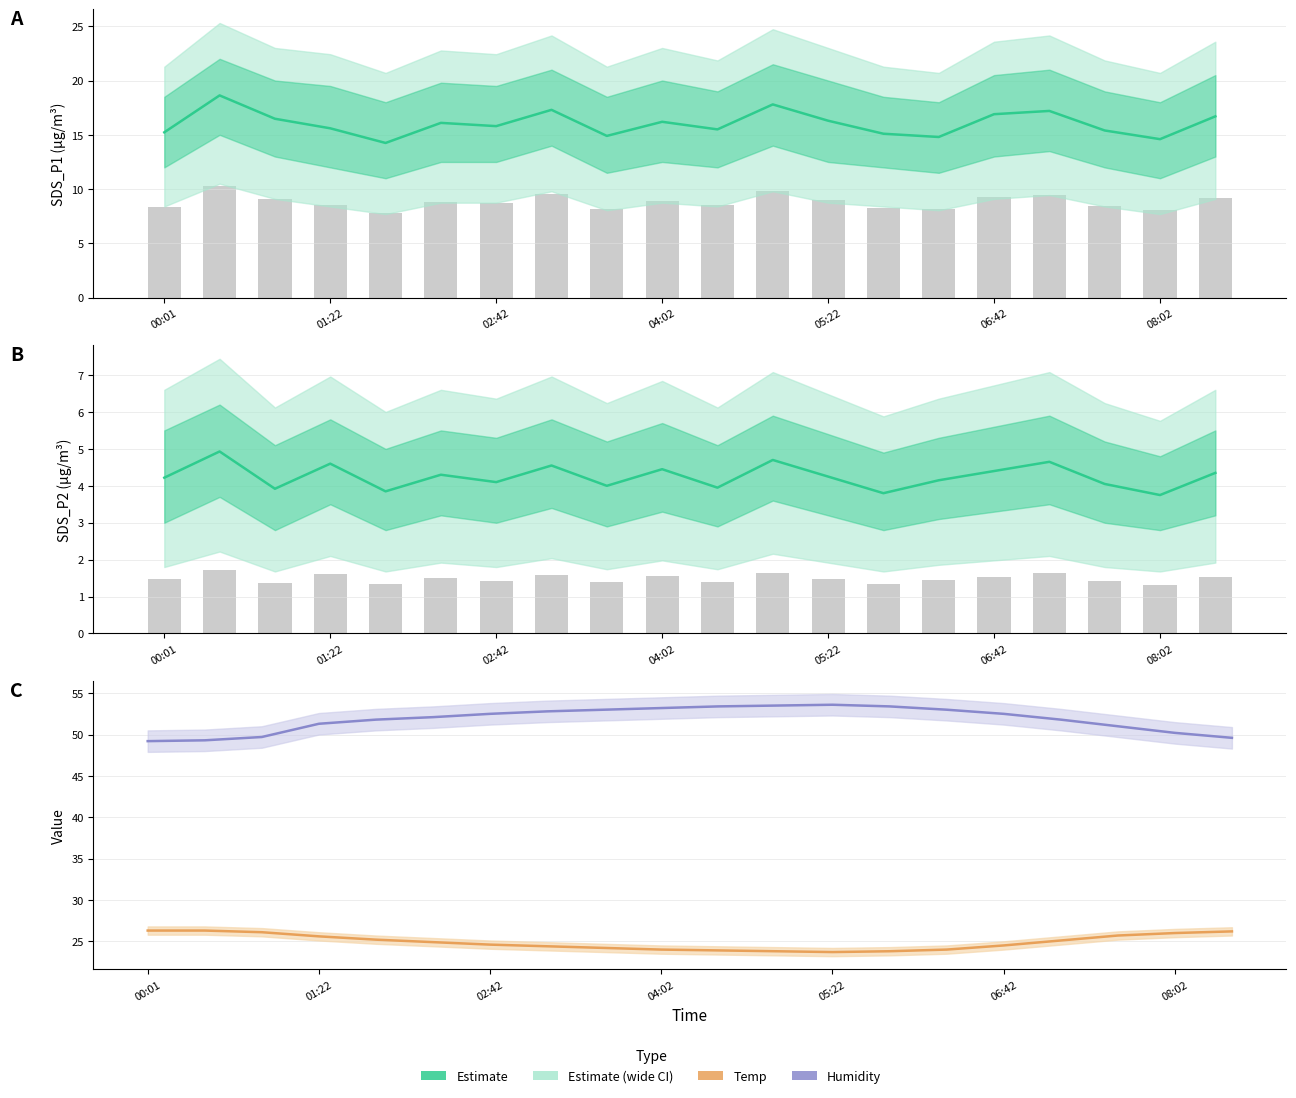

What is the difference between the SDS_P2 mean values at 19 and 16?

0.3